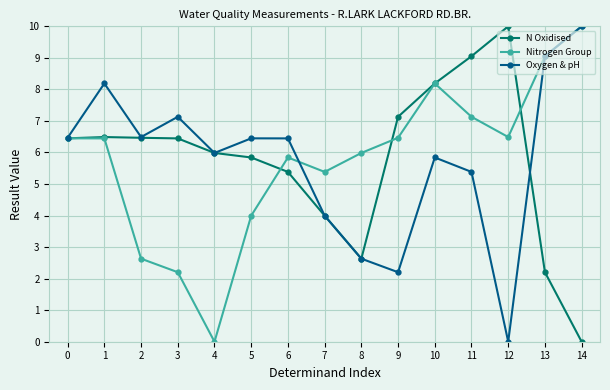

What is the highest value of the Oxygen & pH series?

10.0